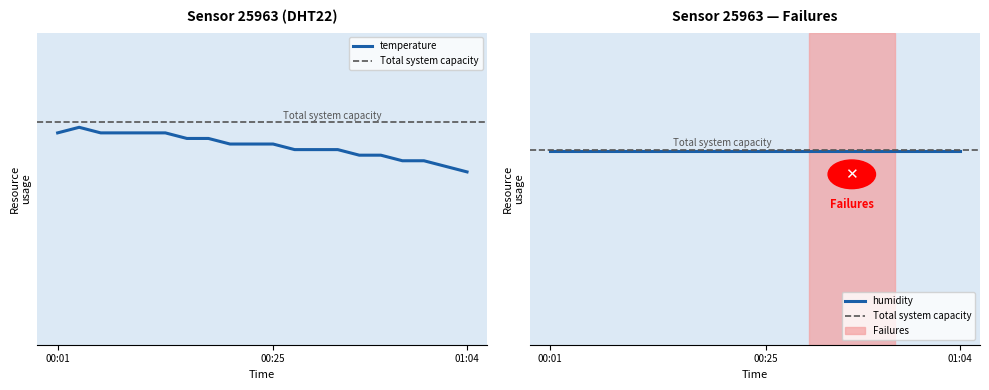

True or false: the data shows 4.6 at 00:35.

False